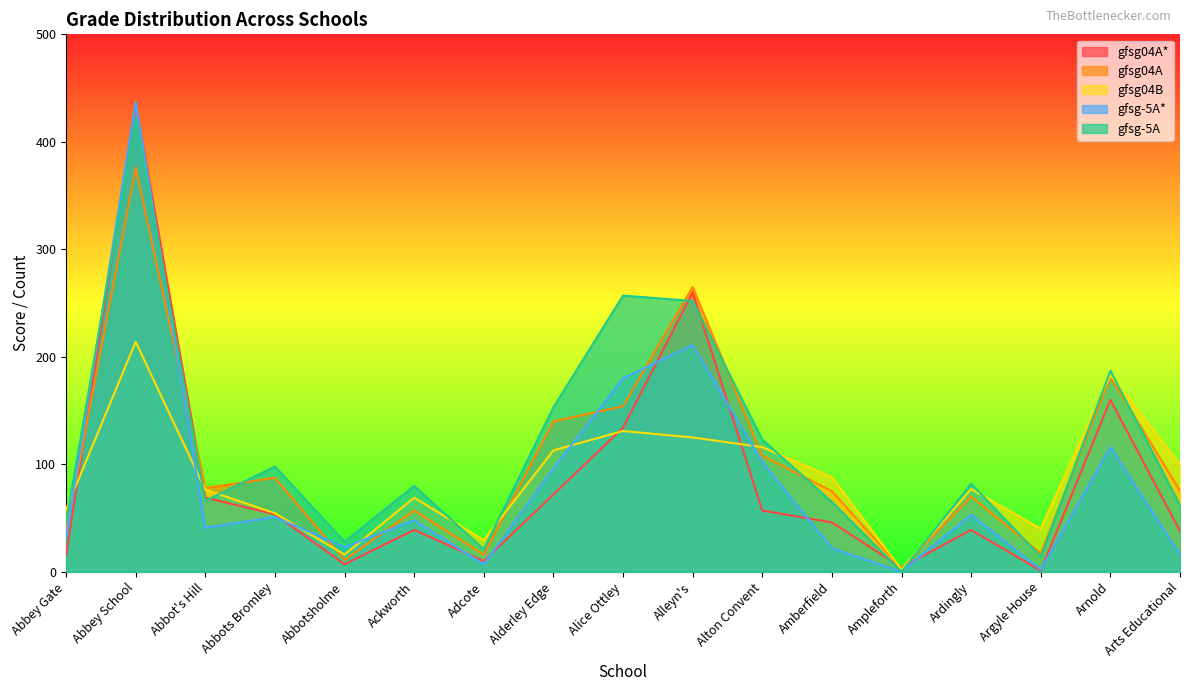

What position from the left is Ackworth?

6